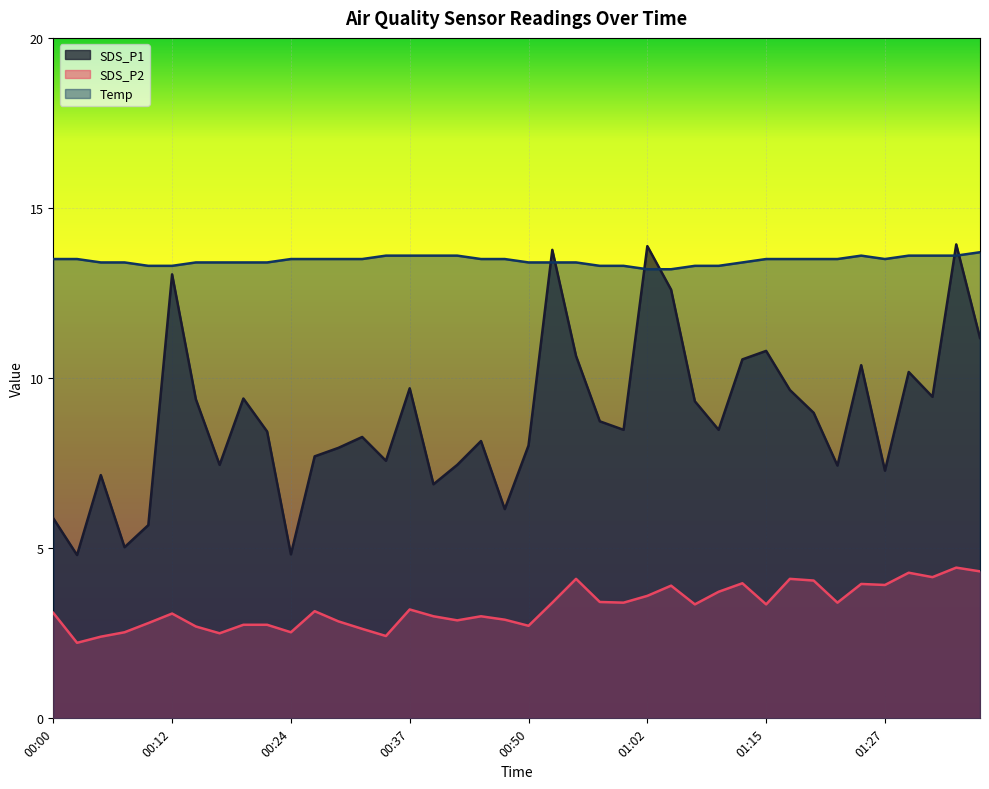

How many lines are shown in the chart?

3